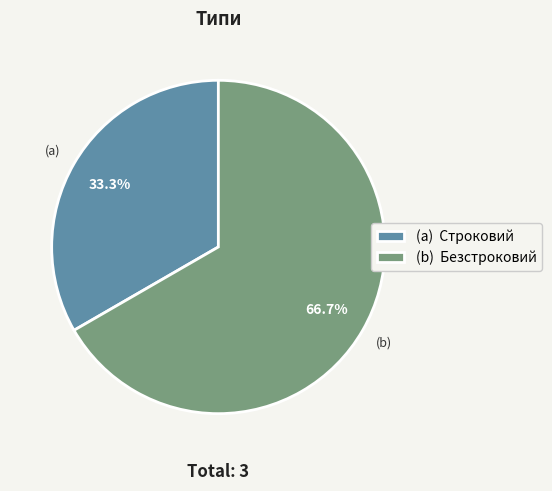

Rank the categories by value from lowest to highest.

(a) Строковий, (b) Безстроковий